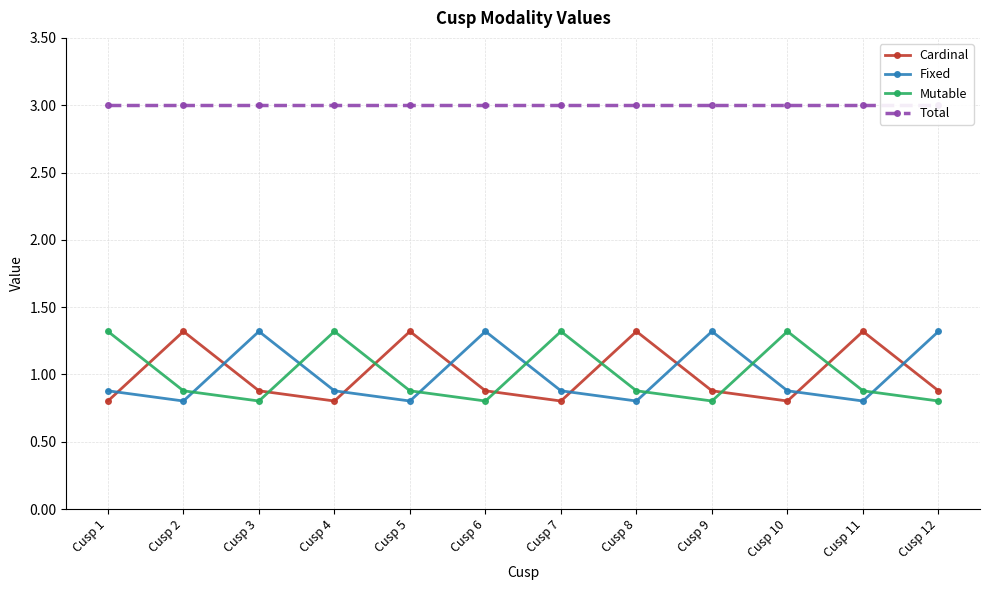

In Cardinal, how many points are lower than both neighbors (excluding endpoints)?

3